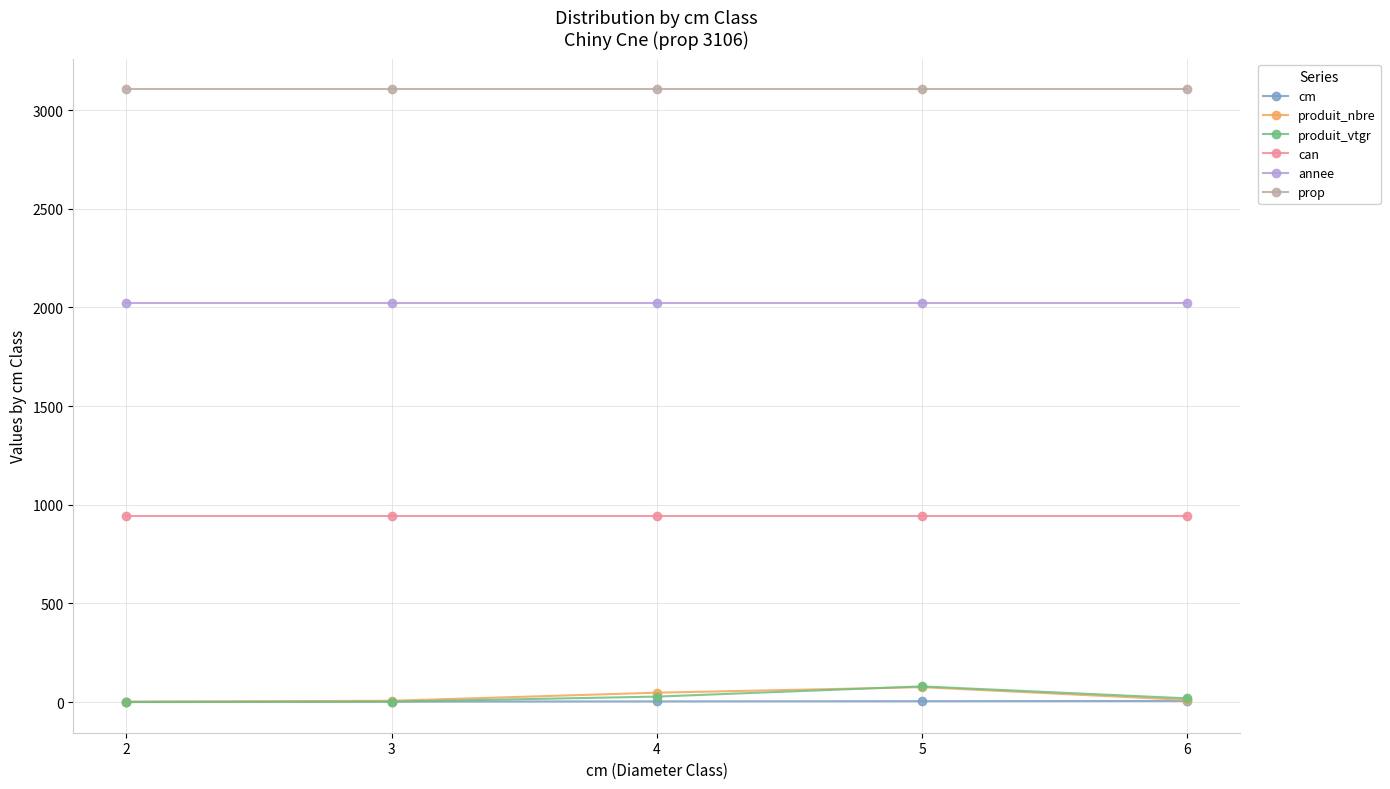

How many lines are shown in the chart?

6